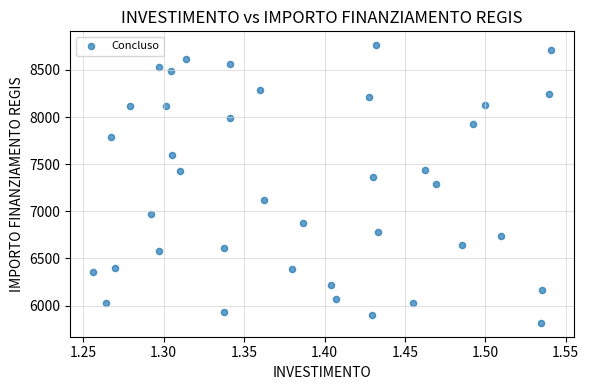

What is the range of X values (max minus min)?

0.3